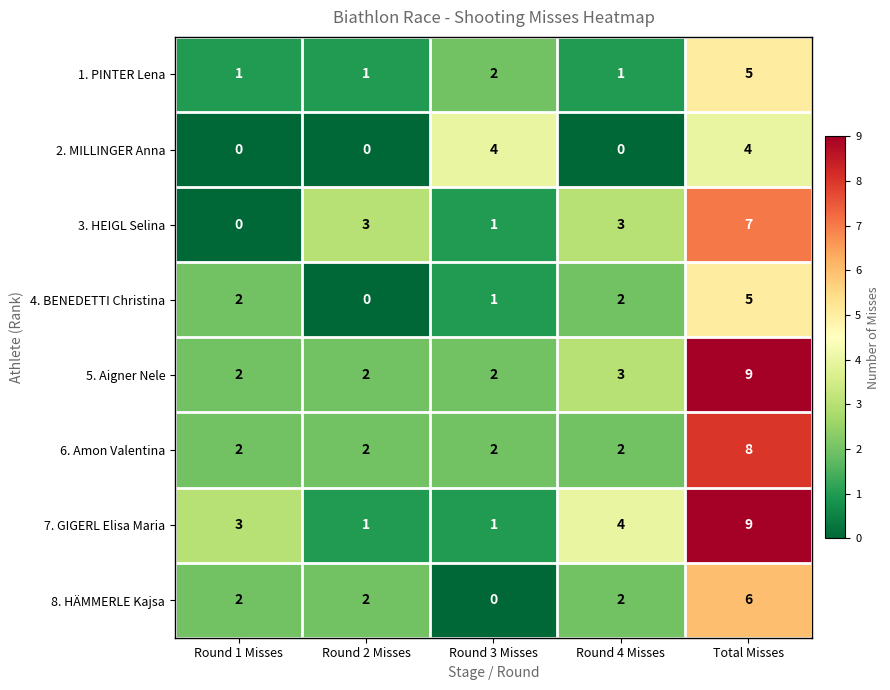

Which series changed the most between Round 1 Misses and Round 2 Misses?

3. HEIGL Selina